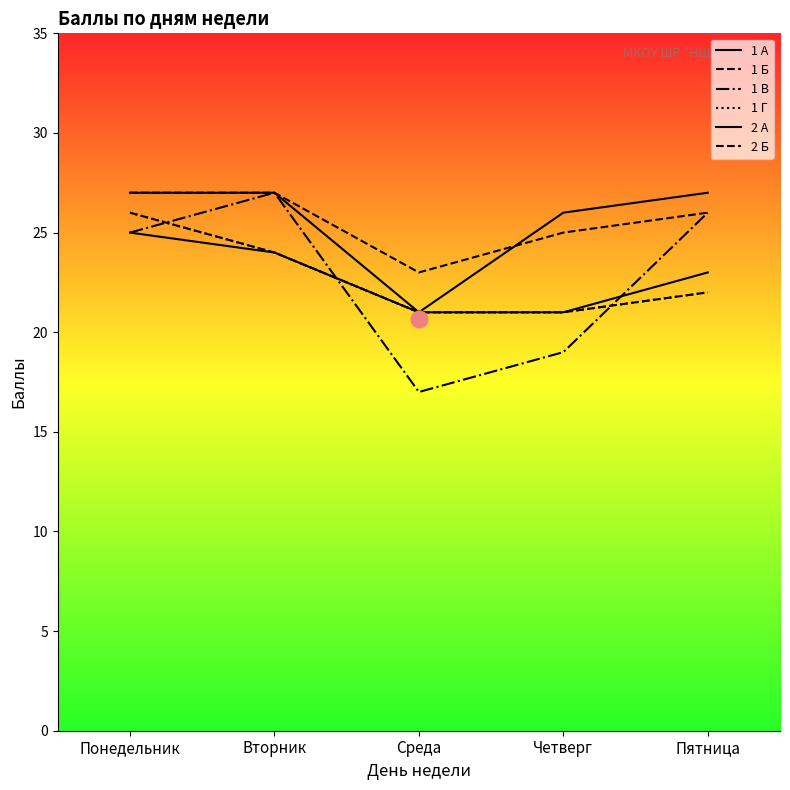

True or false: 1 А and 2 А cross at least once.

False